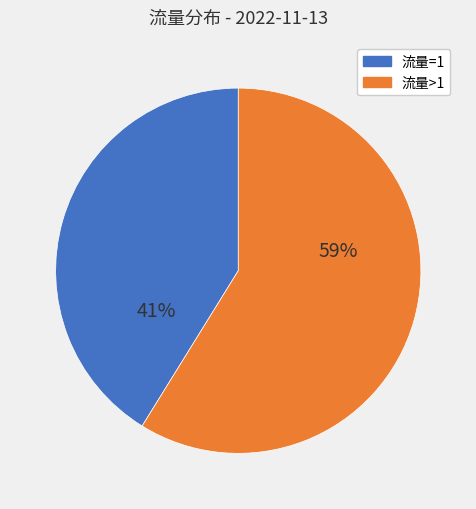

To the nearest percent, what is the average slice percentage?

50%